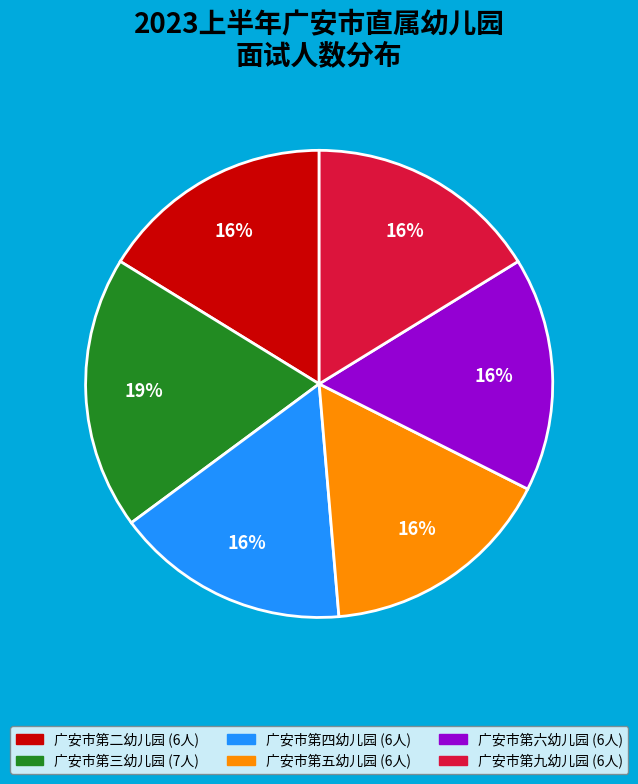

Is it true that 广安市第三幼儿园 is 19% of the pie?

True